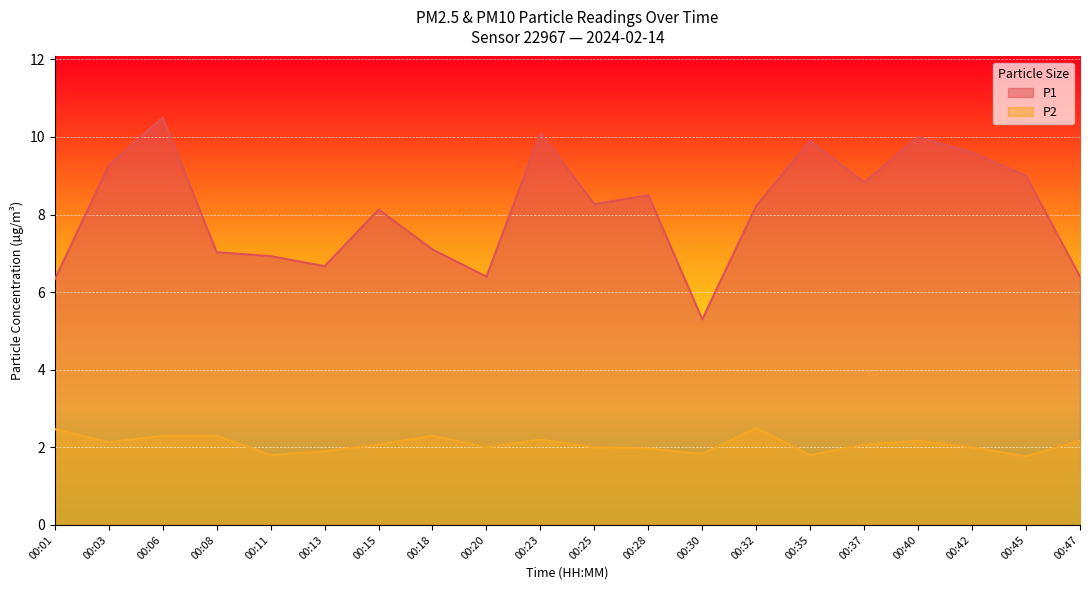

What is the minimum value shown in the chart?

1.8